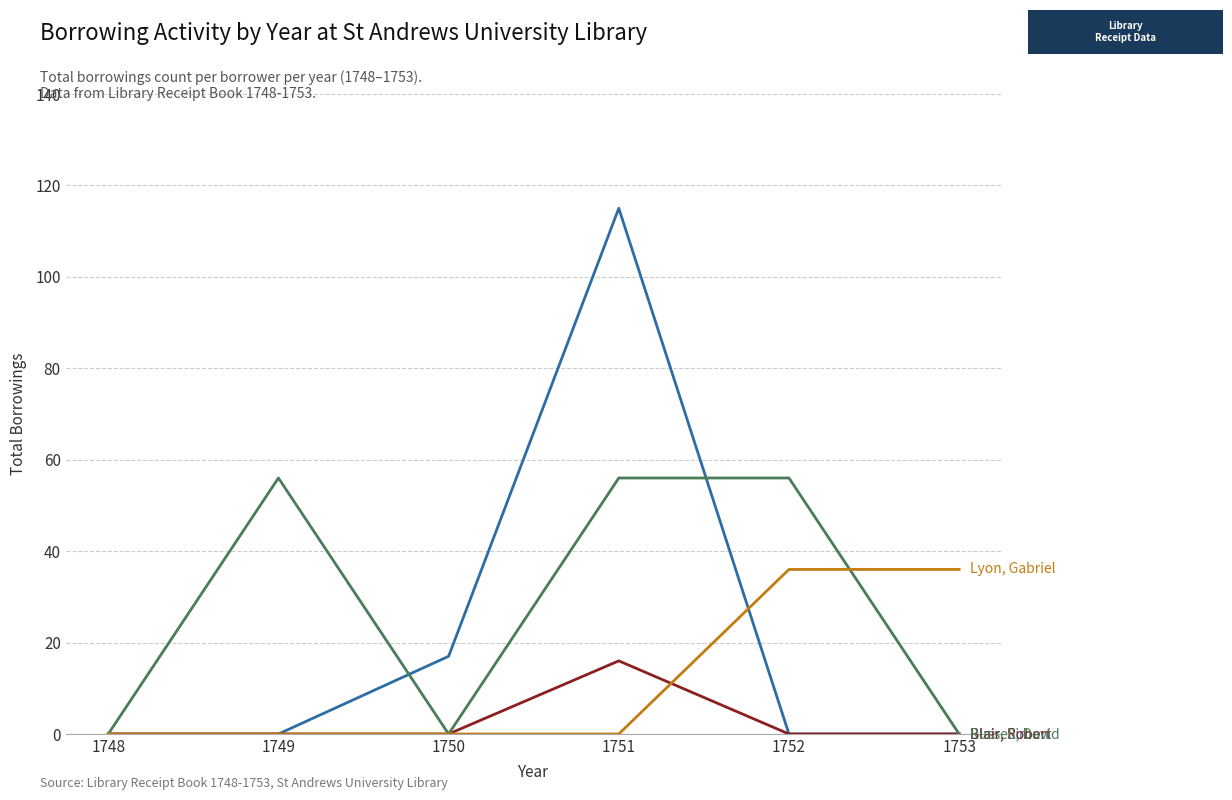

What is the maximum value shown in the chart?

115